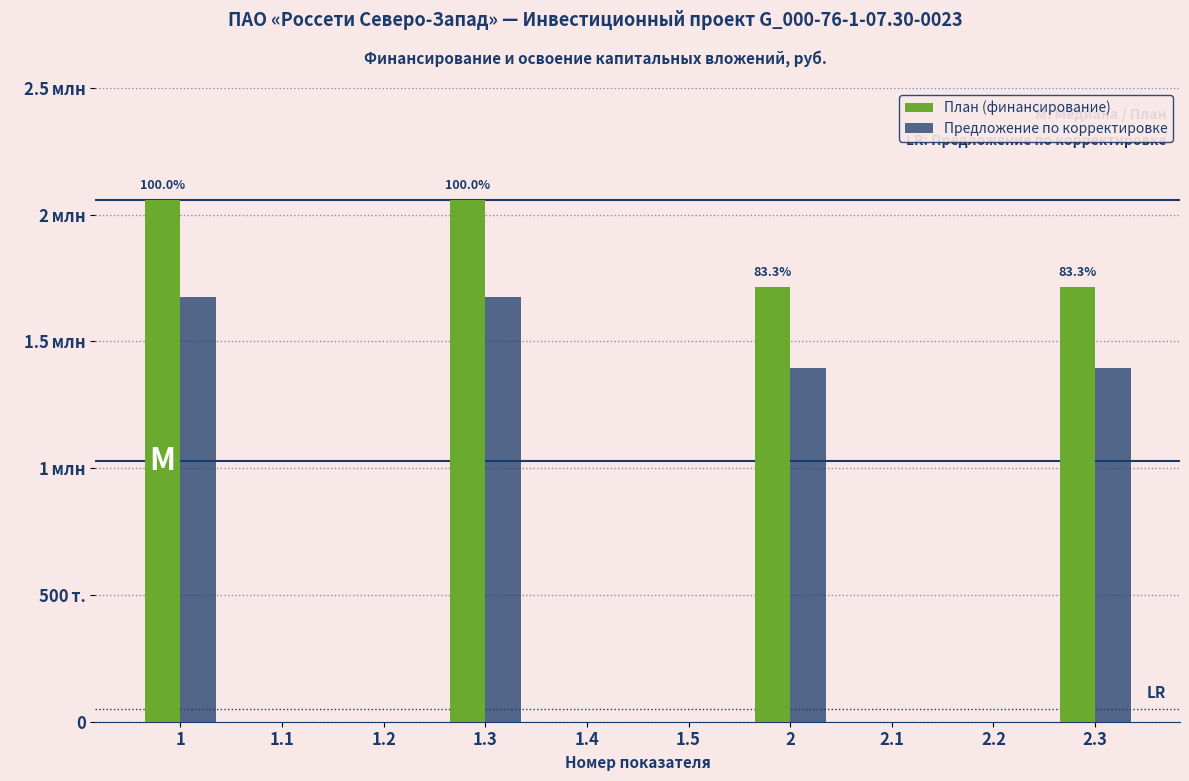

What are all the series names shown in the legend?

План (финансирование), Предложение по корректировке